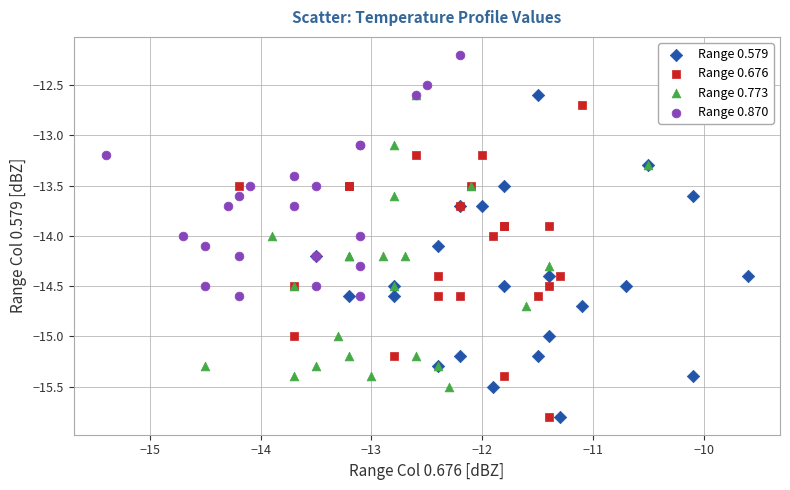

Which series reaches the maximum Y coordinate?

Range 0.870